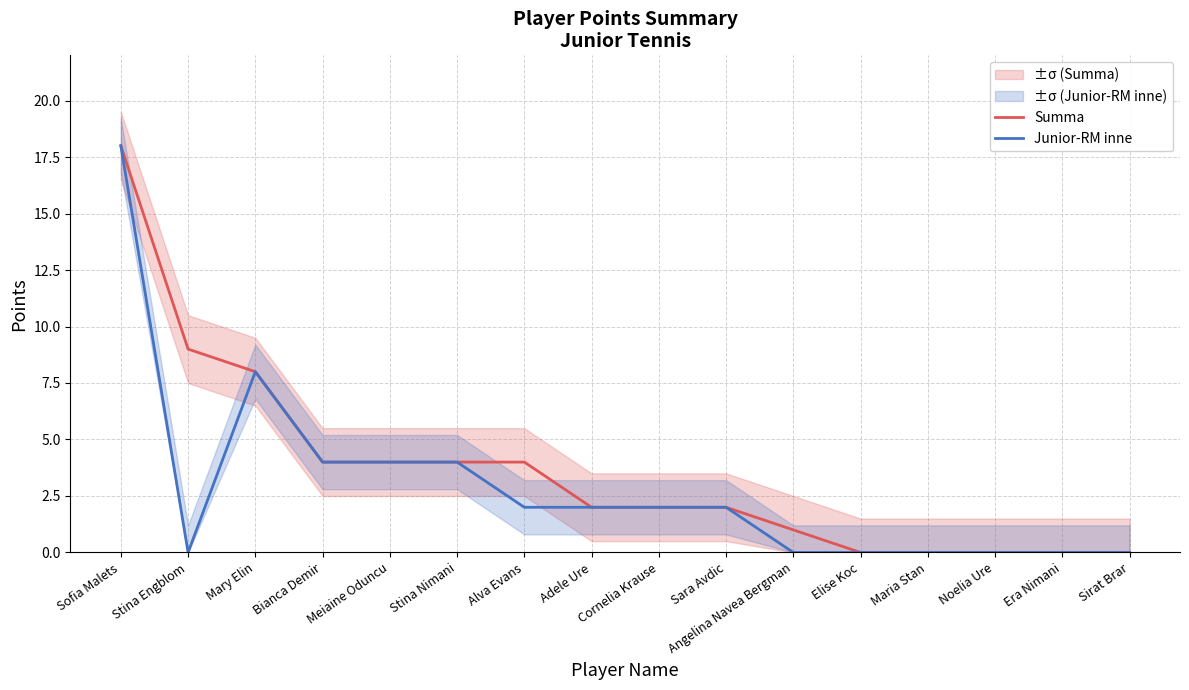

True or false: Summa has a value of 7 at Alva Evans.

False